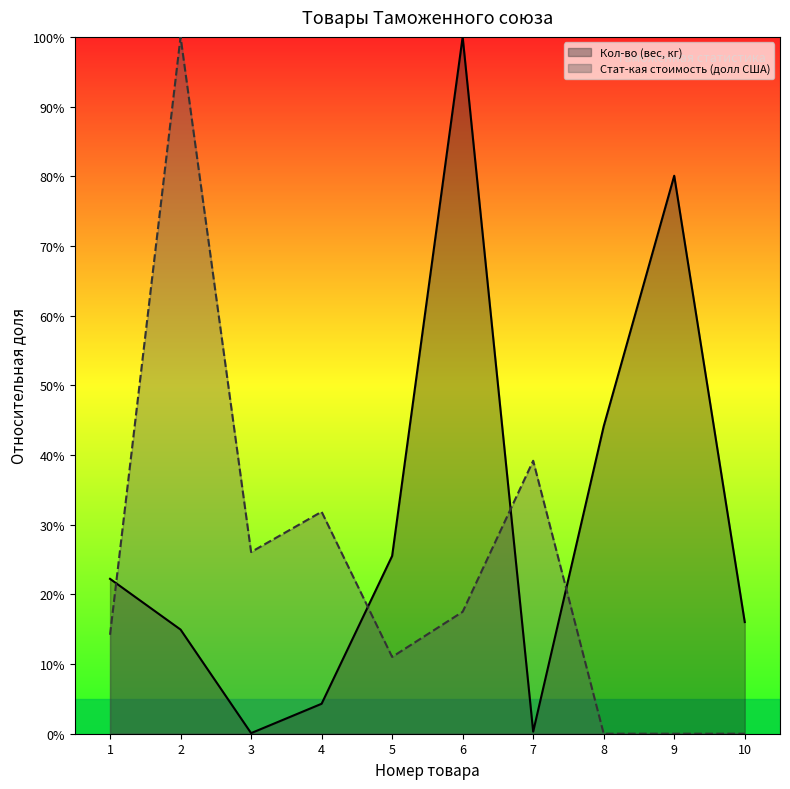

Reading left to right, list all the values displayed in this chart.

Кол-во (вес, кг) (line): 22.2	14.9	0.1	4.3	25.5	100.0	0.3	44.1	80.1	16.0
Стат-кая стоимость (долл США) (line): 14.2	100.0	26.1	31.9	11.0	17.5	39.2	0.0	0.0	0.0